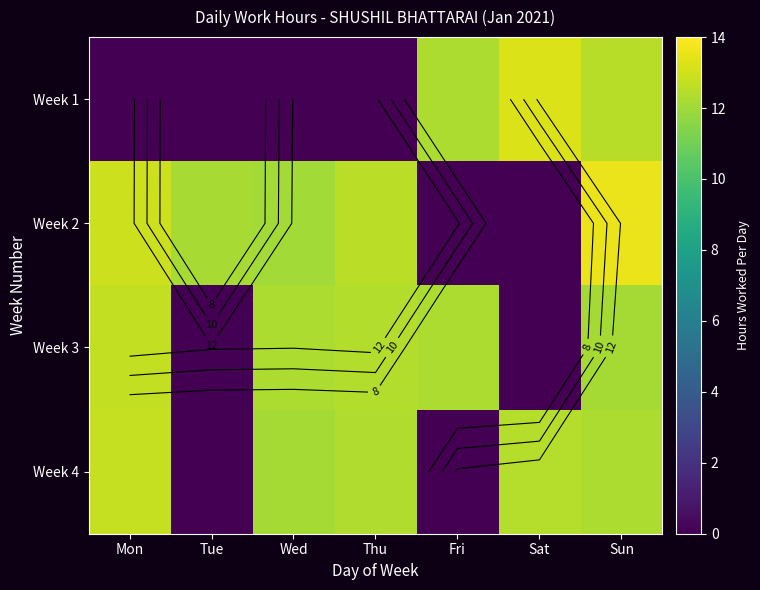

Read the Week 3 value at Wed.

12.3